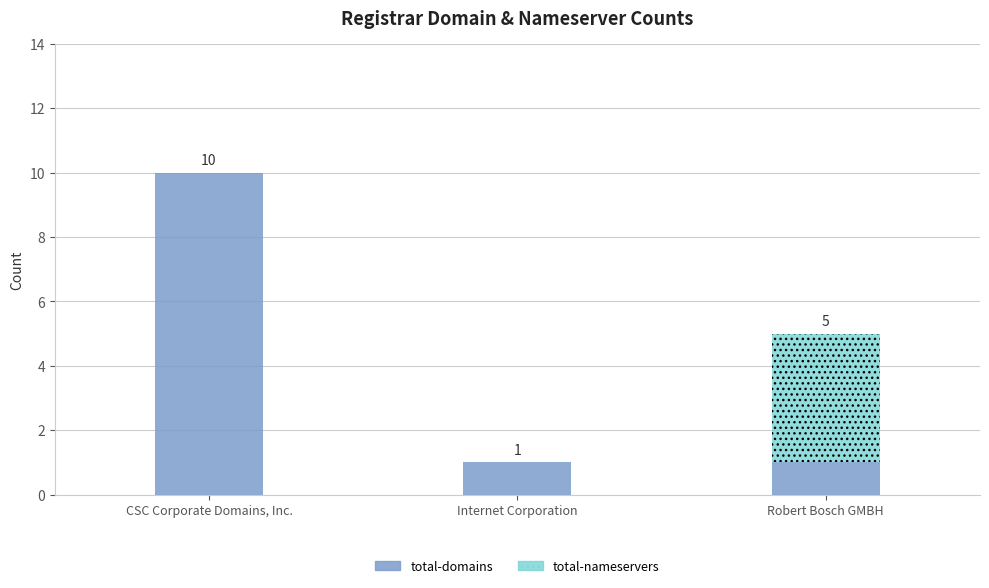

Count the number of categories in the chart.

3